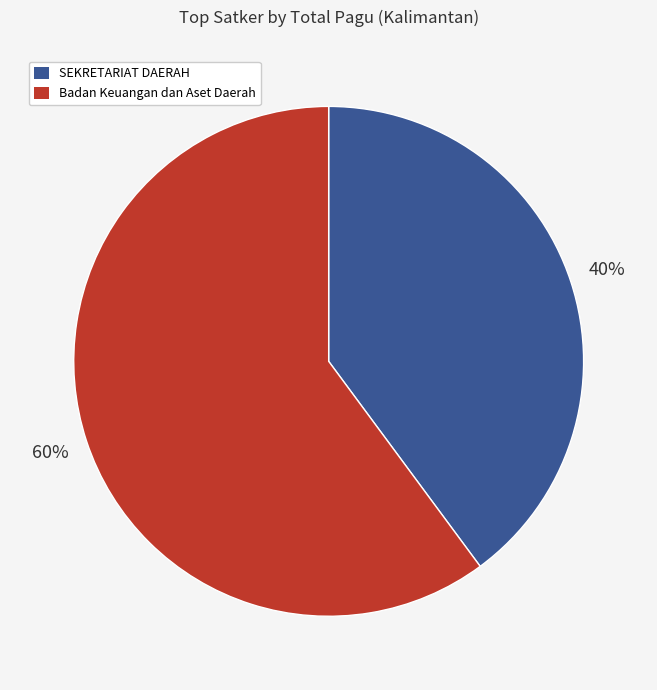

To the nearest percent, what is the average slice percentage?

50%